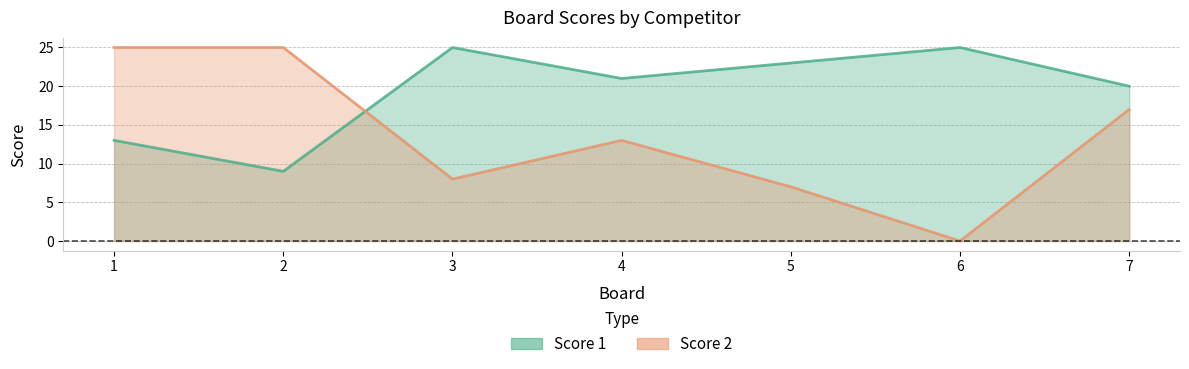

Is it true that Score 1 equals 37 at 4?

False